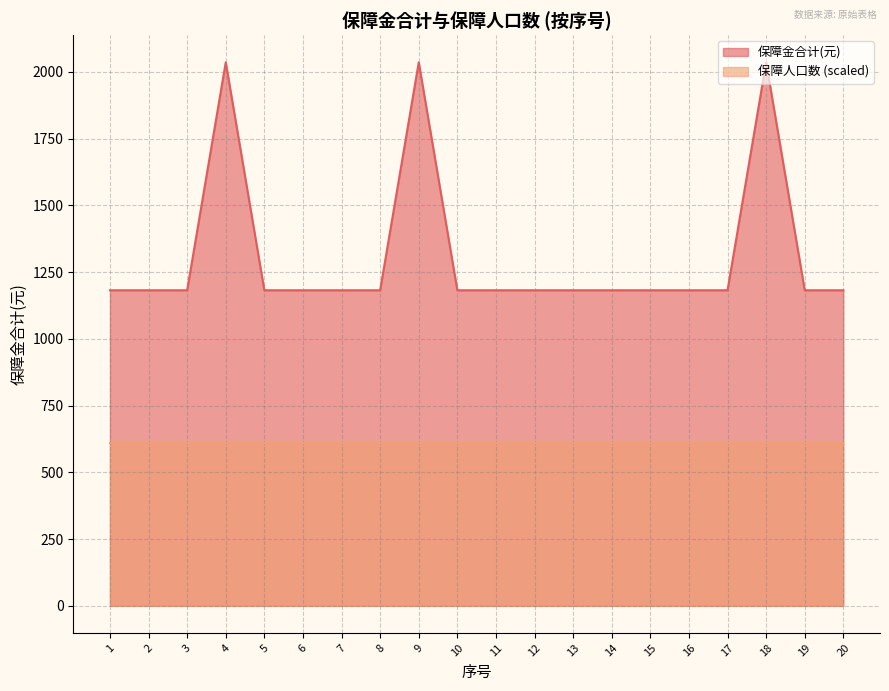

Reading left to right, what are all the values shown in this chart?

1=1182	2=1182	3=1182	4=2036	5=1182	6=1182	7=1182	8=1182	9=2036	10=1182	11=1182	12=1182	13=1182	14=1182	15=1182	16=1182	17=1182	18=2036	19=1182	20=1182